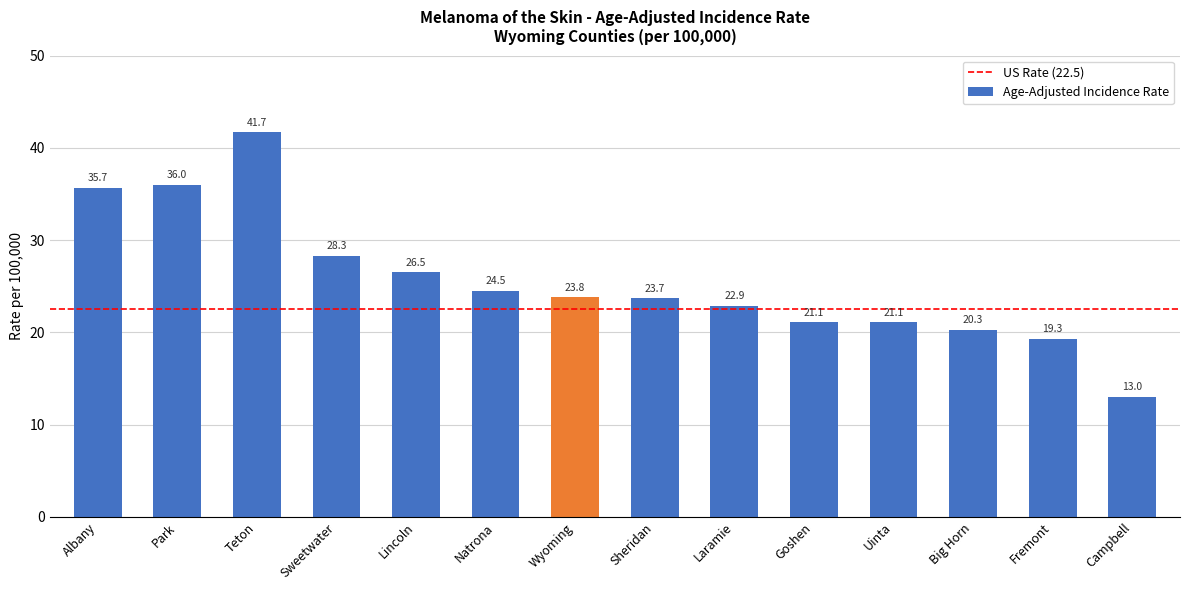

The chart shows a value of 24.5 at Natrona. True or false?

True